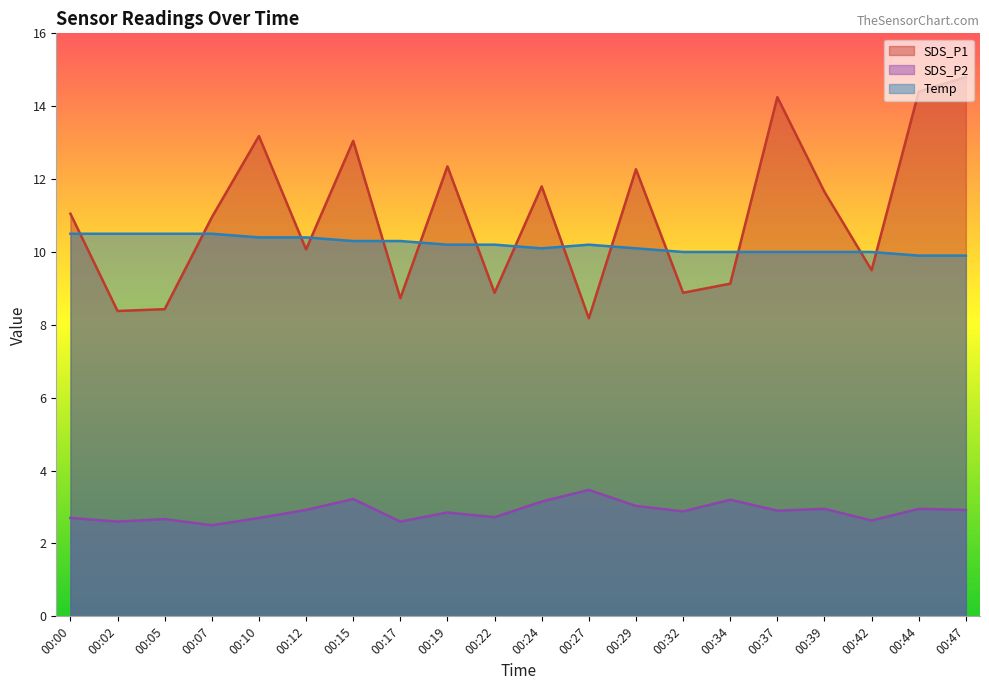

How many data points does each series have?

20